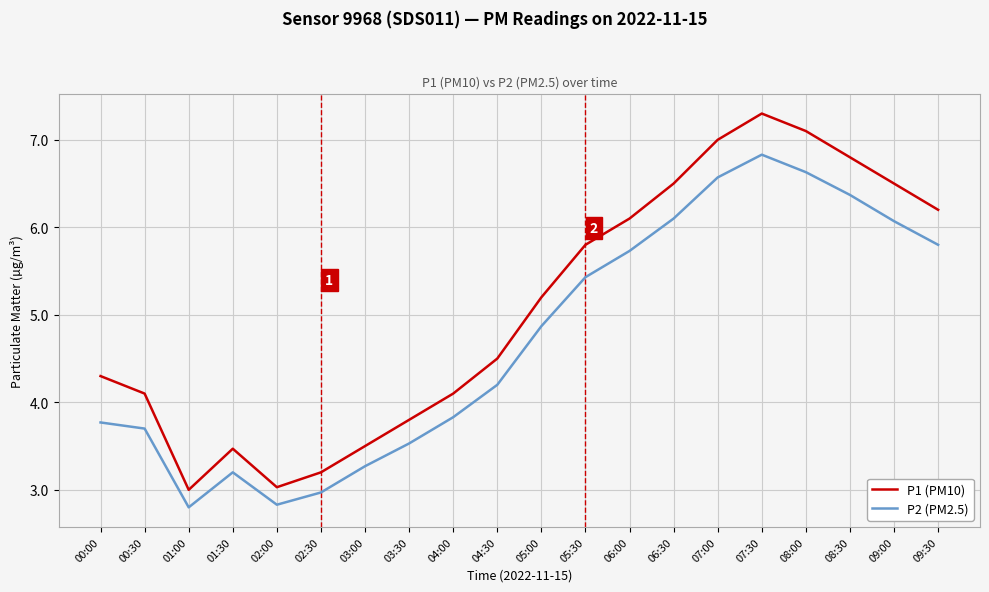

At which category does P2 (PM2.5) reach its first local peak?

01:30